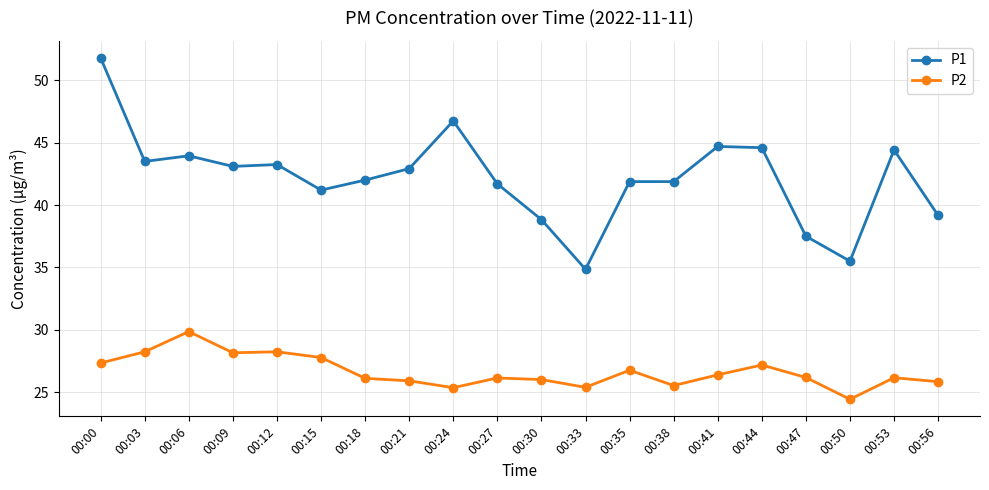

List the series in order of their peak value, lowest first.

P2, P1